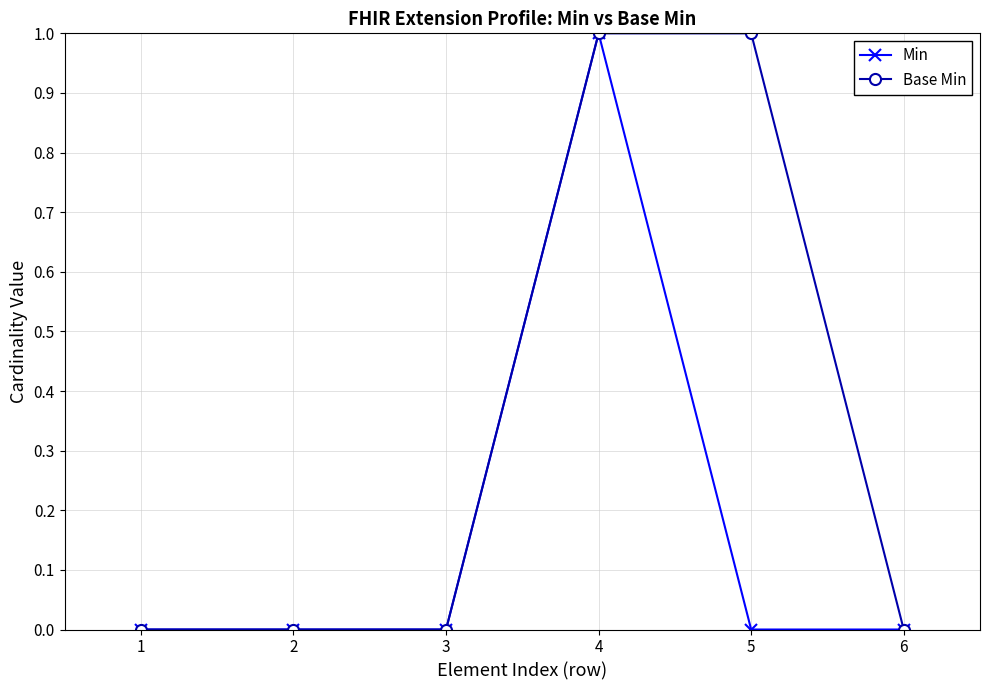

List the series in order of their overall mean, lowest first.

Min, Base Min